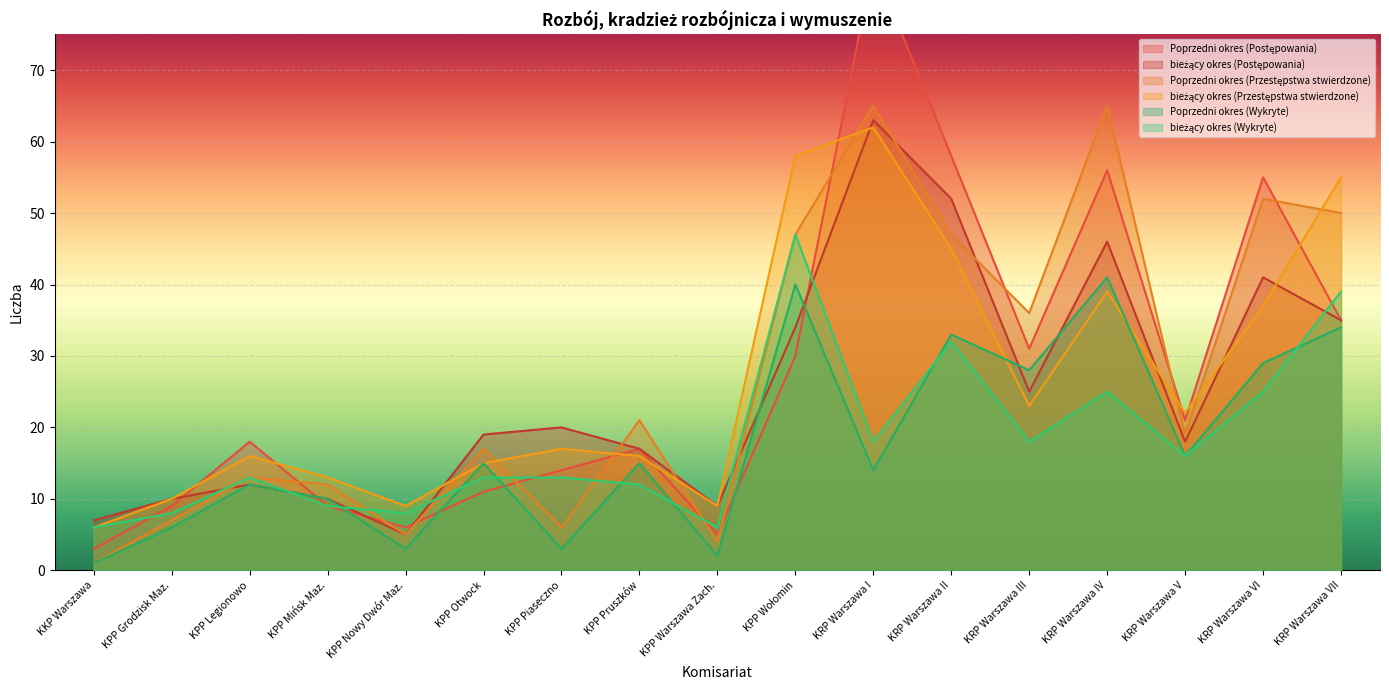

What is the sum of the bieżący okres (Postępowania) values at KKP Warszawa and KRP Warszawa I?

70